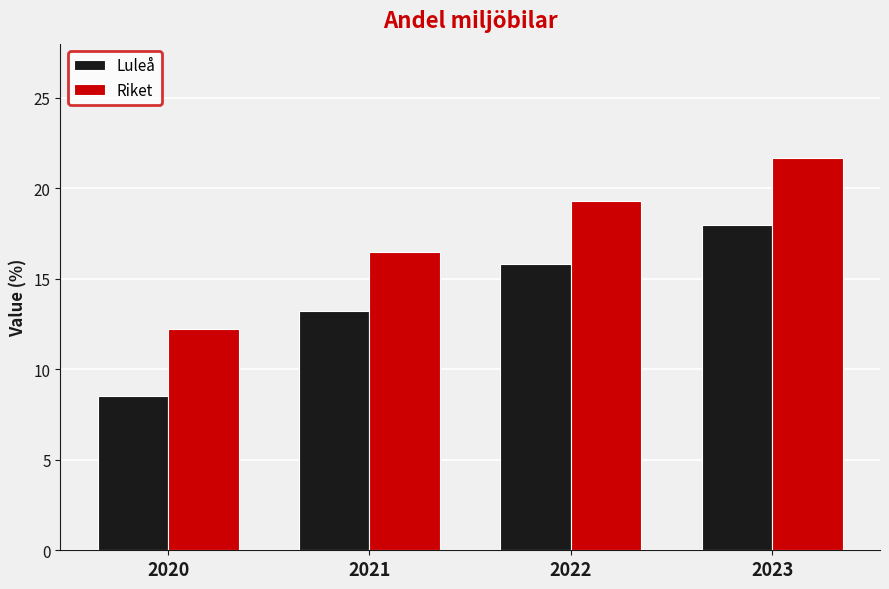

How many groups of bars are there?

4